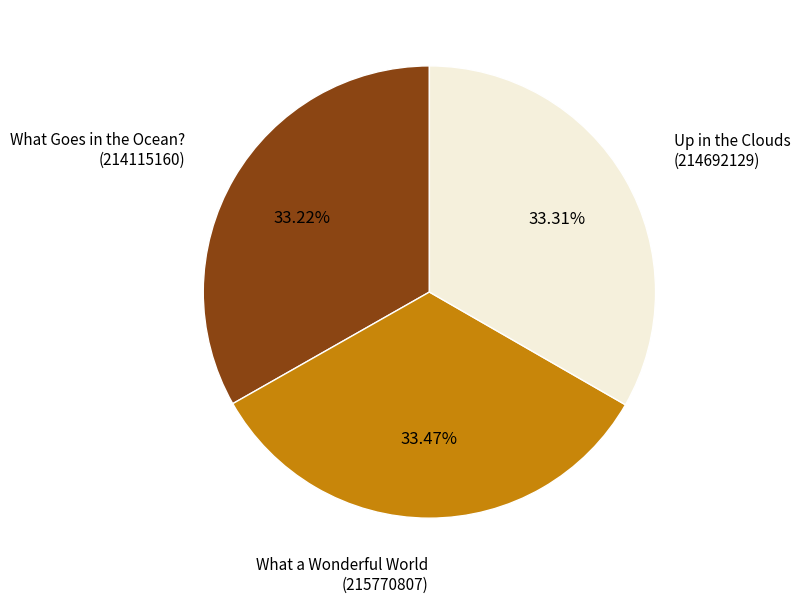

How many segments does this pie chart have?

3